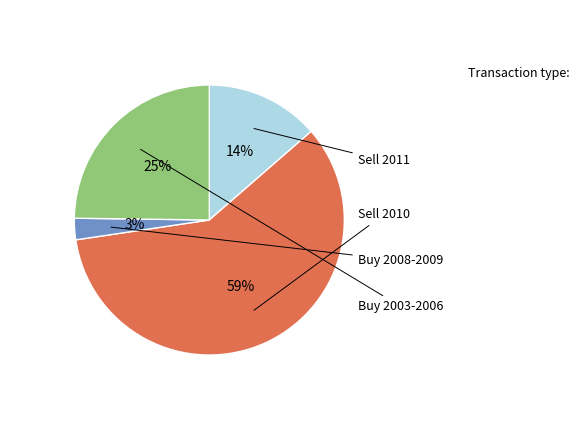

To the nearest percent, what is the average slice percentage?

25%